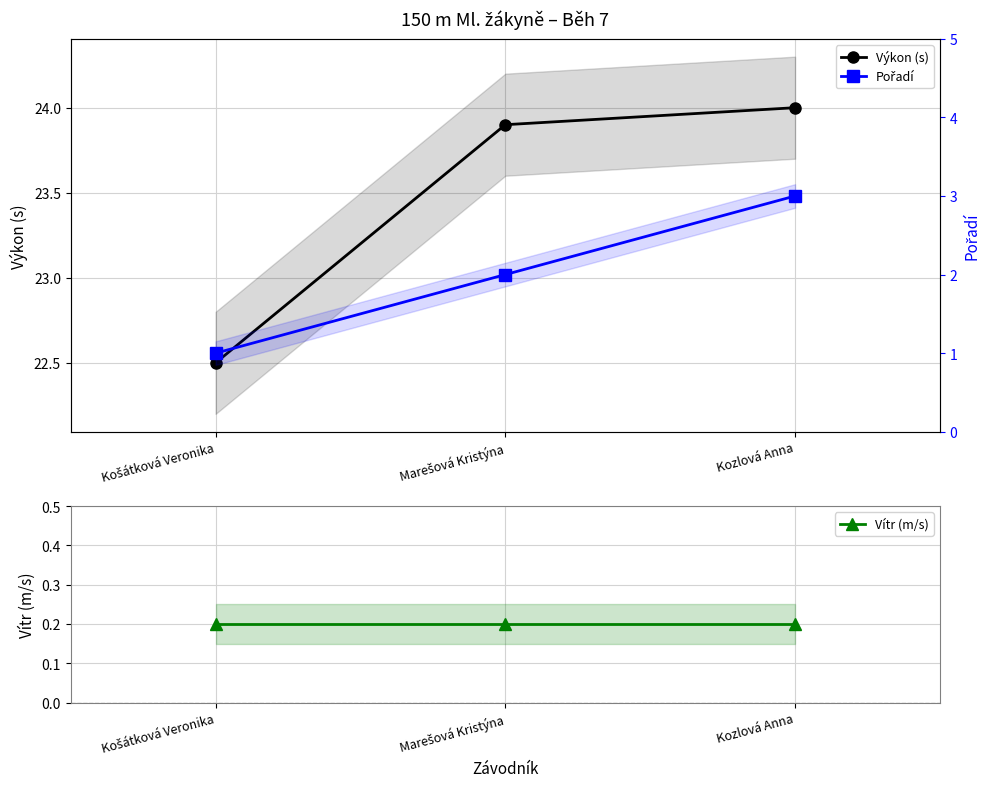

What position from the right is Kozlová Anna?

1